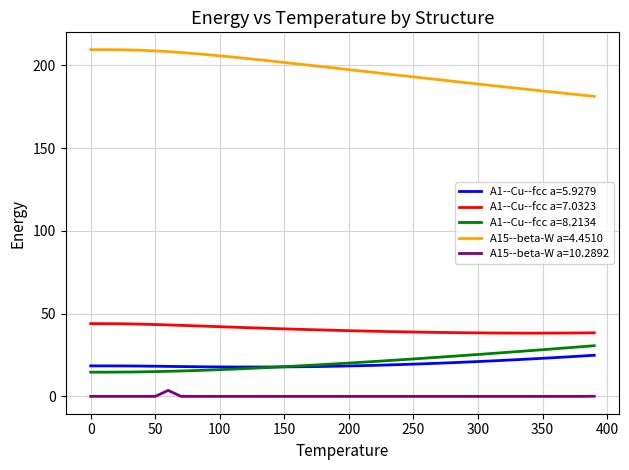

What is the maximum value for A1--Cu--fcc a=8.2134?

30.6